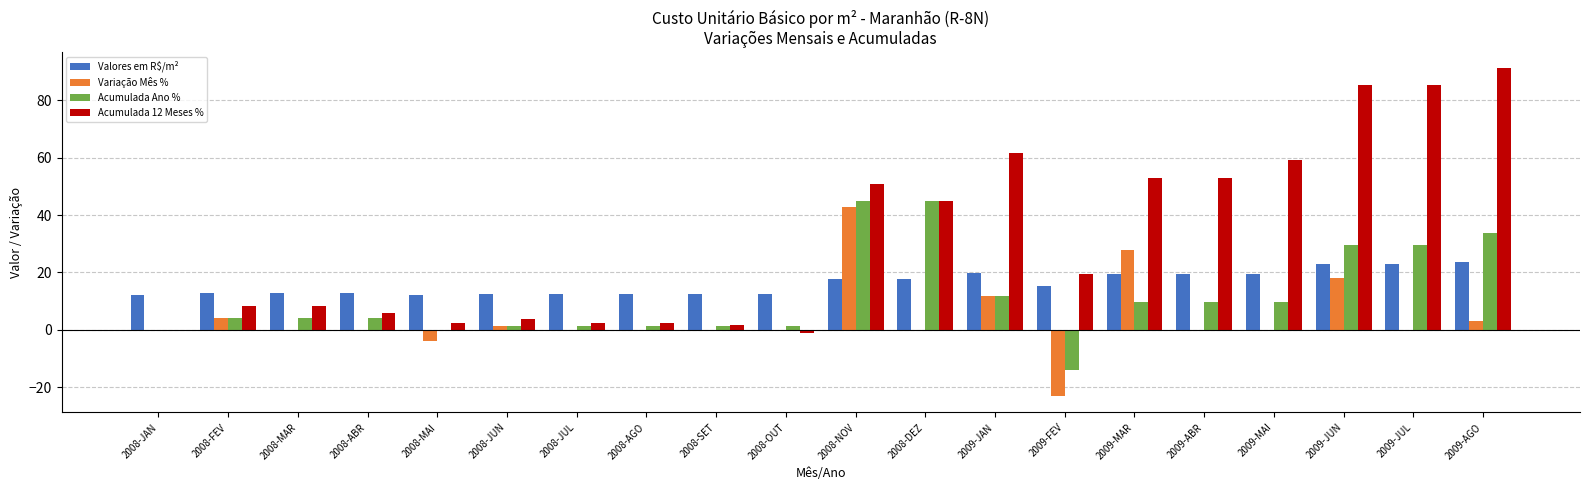

What is the greatest value displayed?

91.1